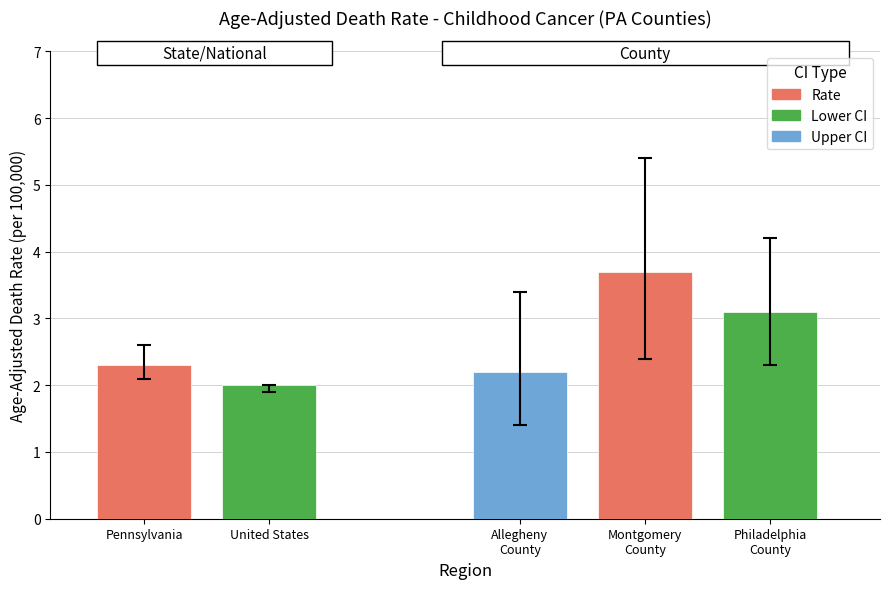

What is the sum of all Montgomery County values?

11.5